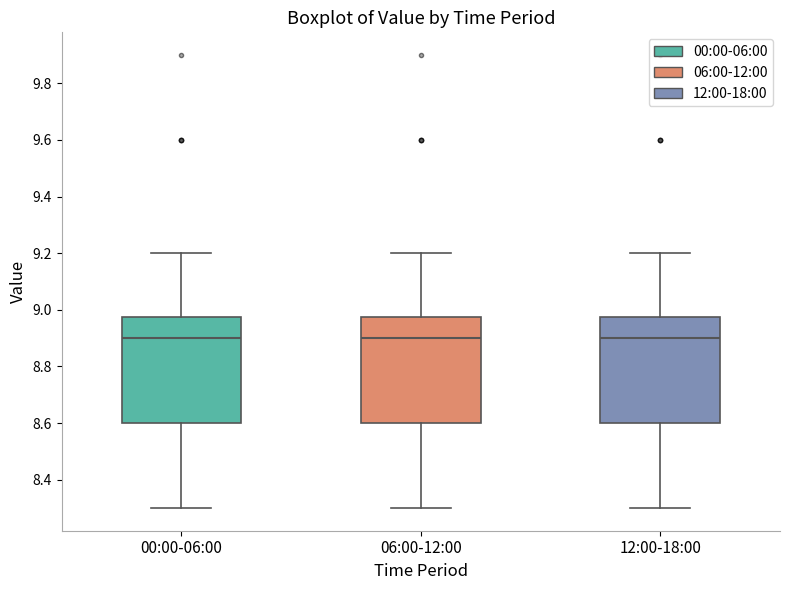

Where does the lower whisker of the box for 12:00-18:00 end on the y-axis? The values are not printed on the chart, so give them approximately, as read against the axis.

8.30